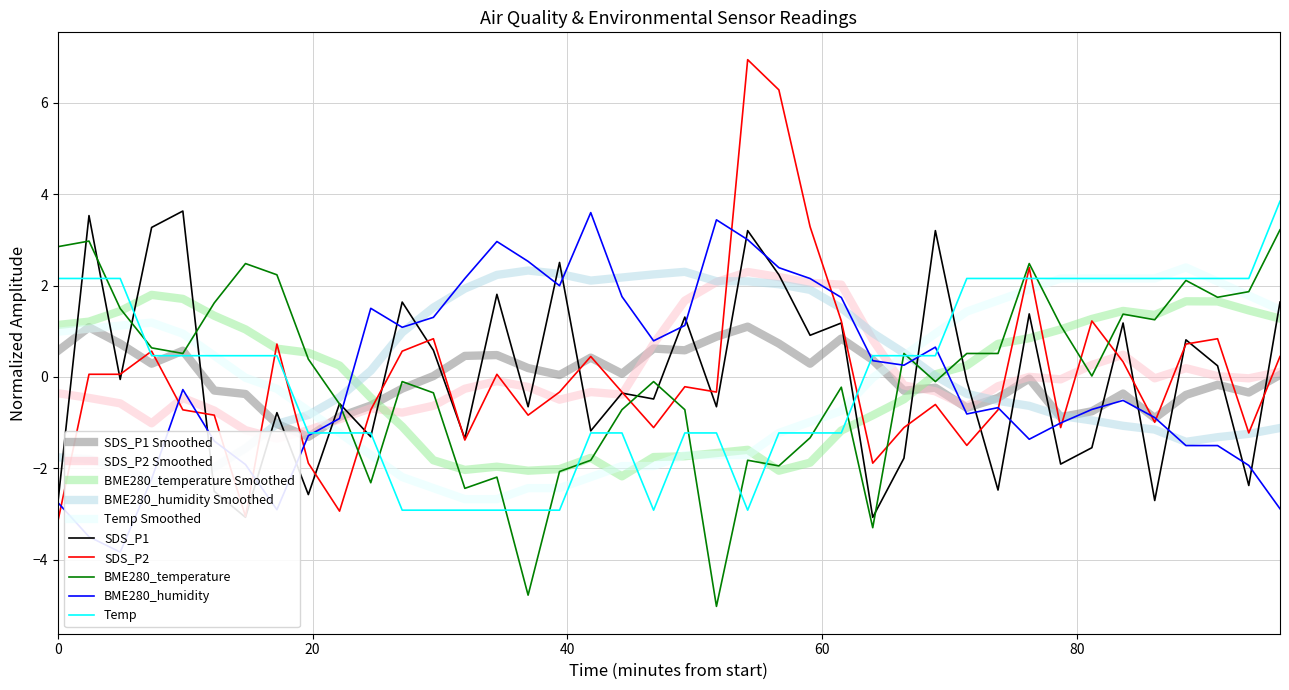

How many data points in SDS_P2 are less than 0?

22